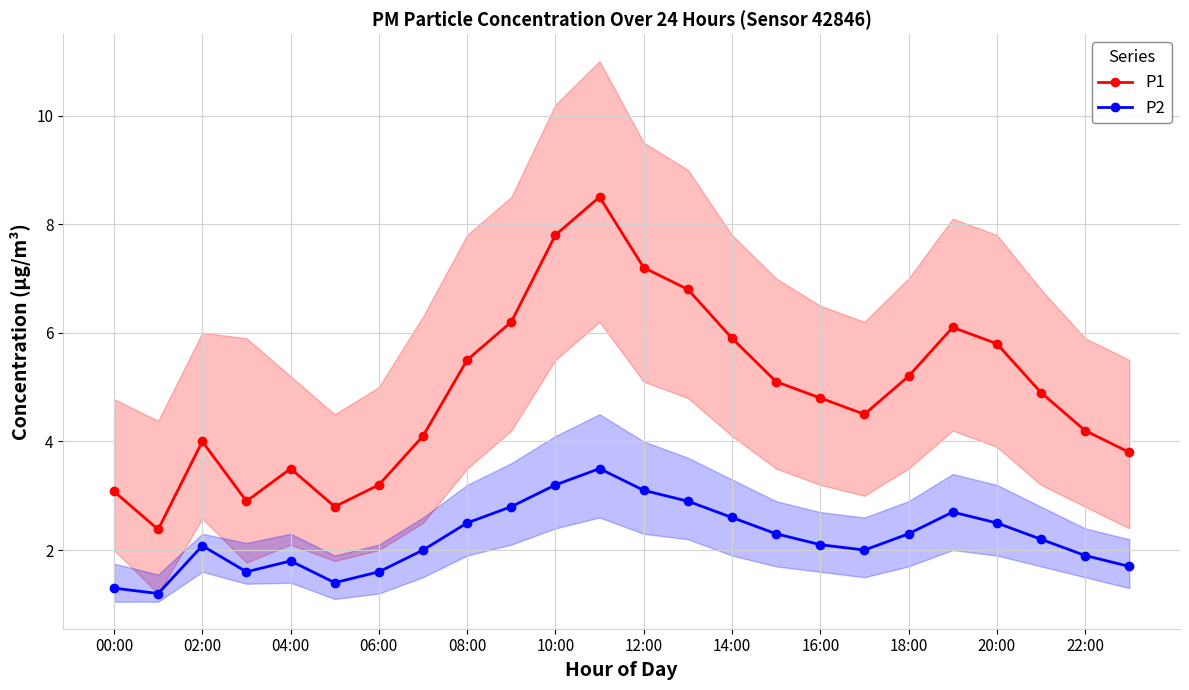

At which category does P1 reach its first local peak?

02:00